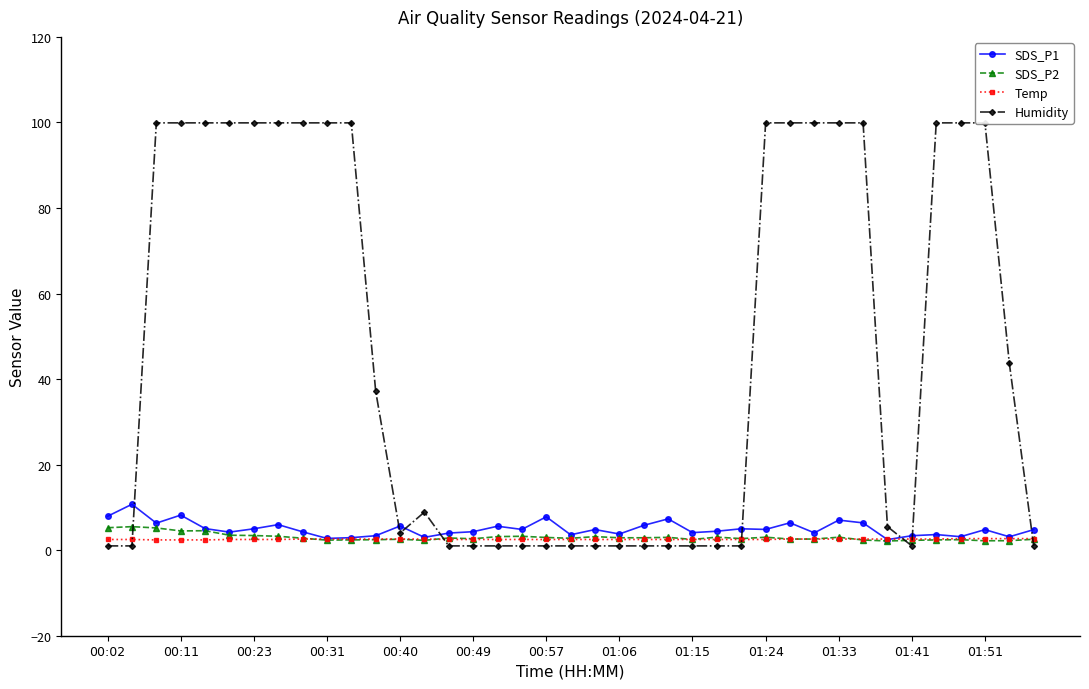

Is the value of Temp at 01:24 greater than the value of SDS_P1 at 00:02?

No